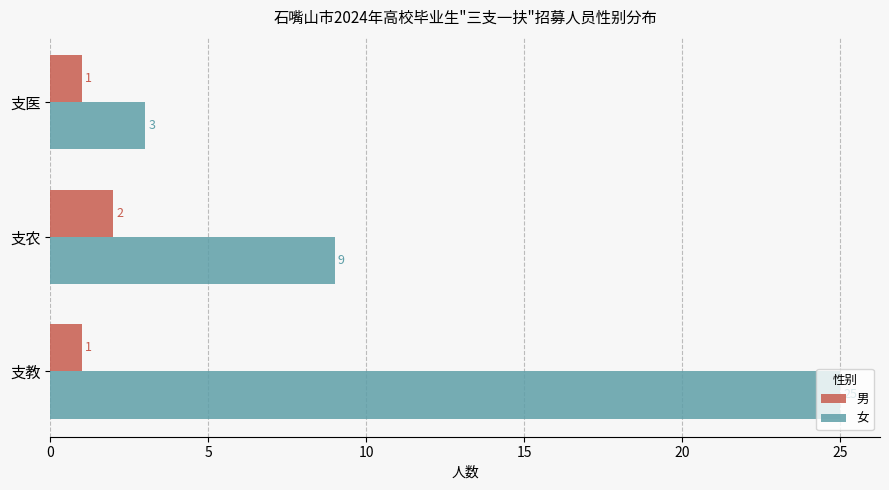

How many 女 values are between 3 and 25?

3